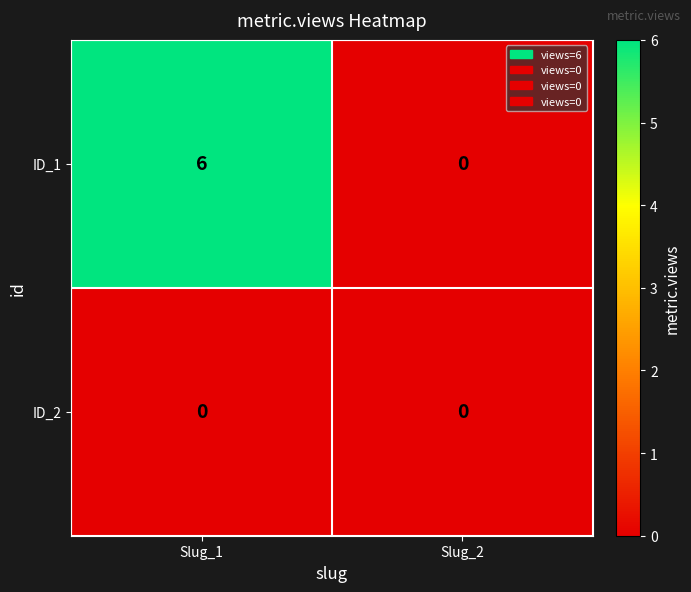

Rank the series by their maximum value, from highest to lowest.

ID_1, ID_2